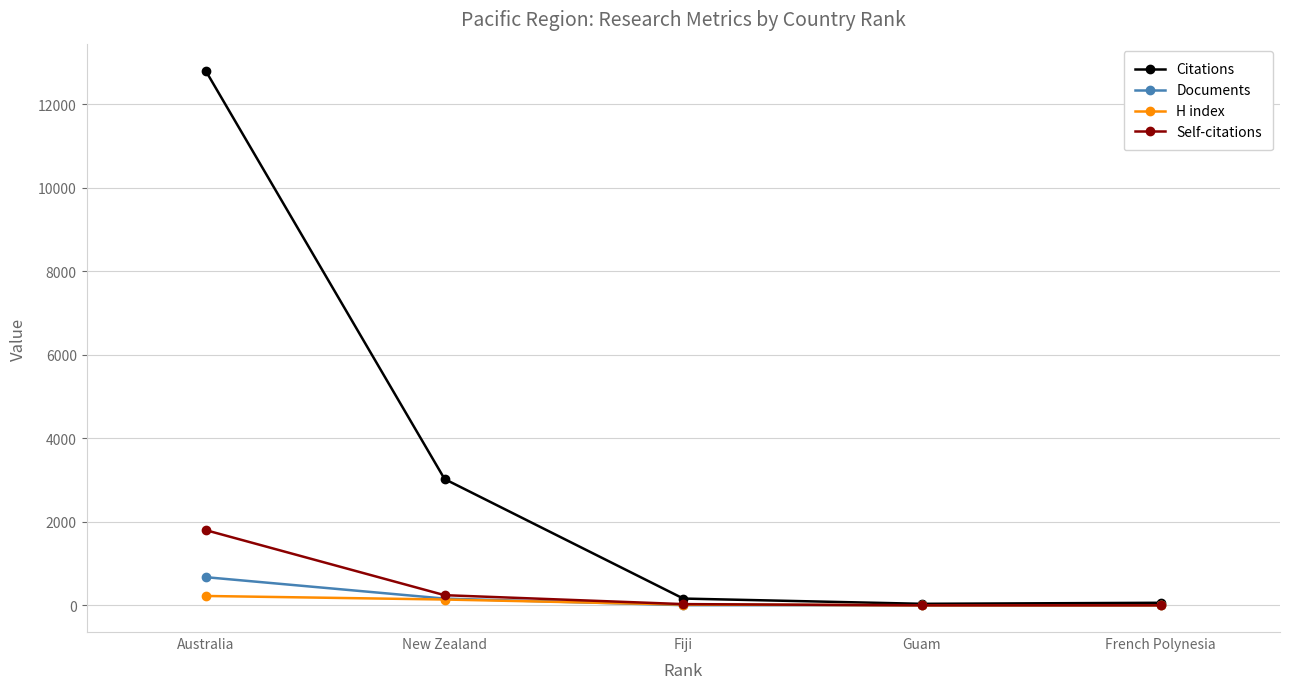

What is the difference between the maximum and minimum values in the Self-citations series?

1800